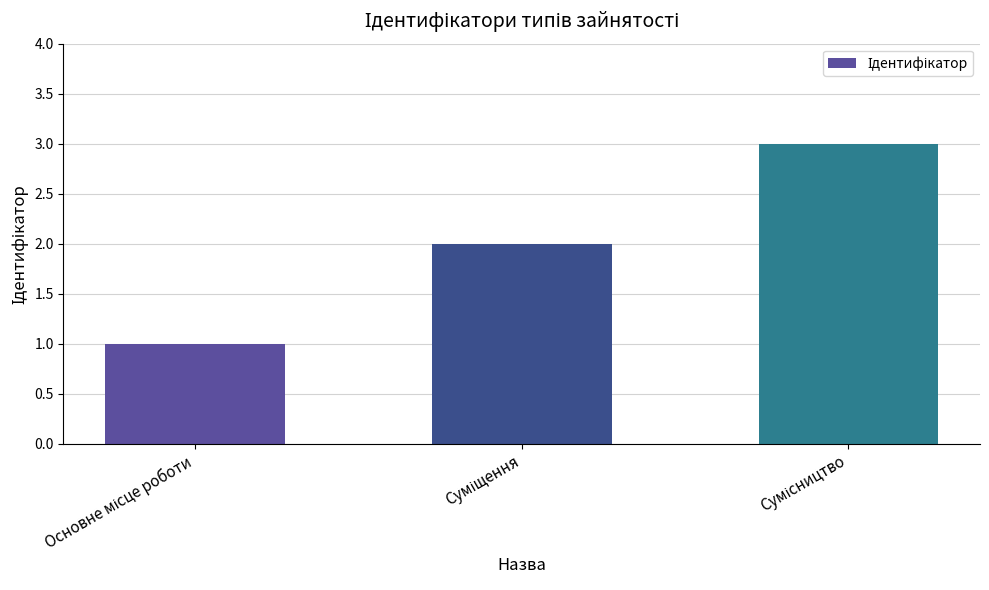

What is the sum of all values?

6